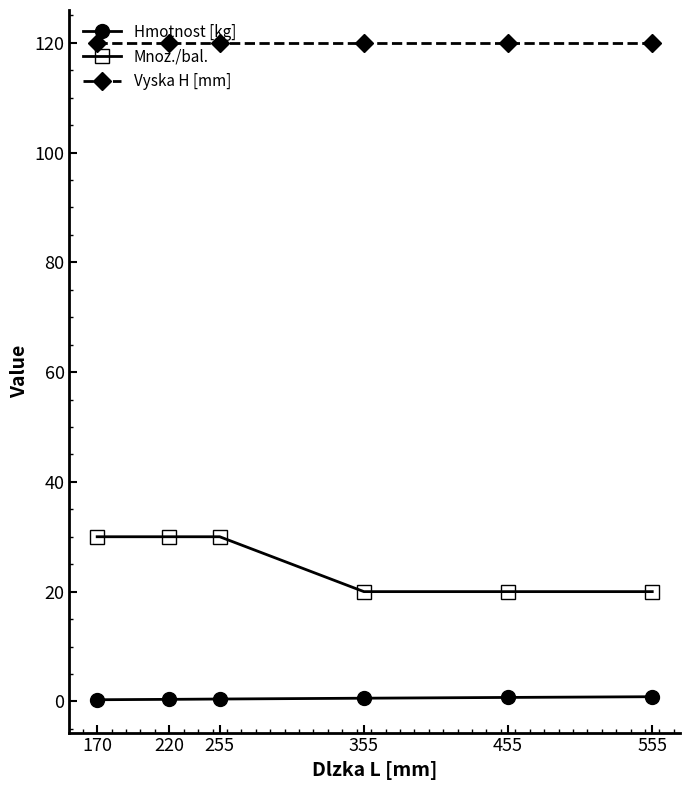

The value of Mnoz./bal. at 455 is 20.0. True or false?

True